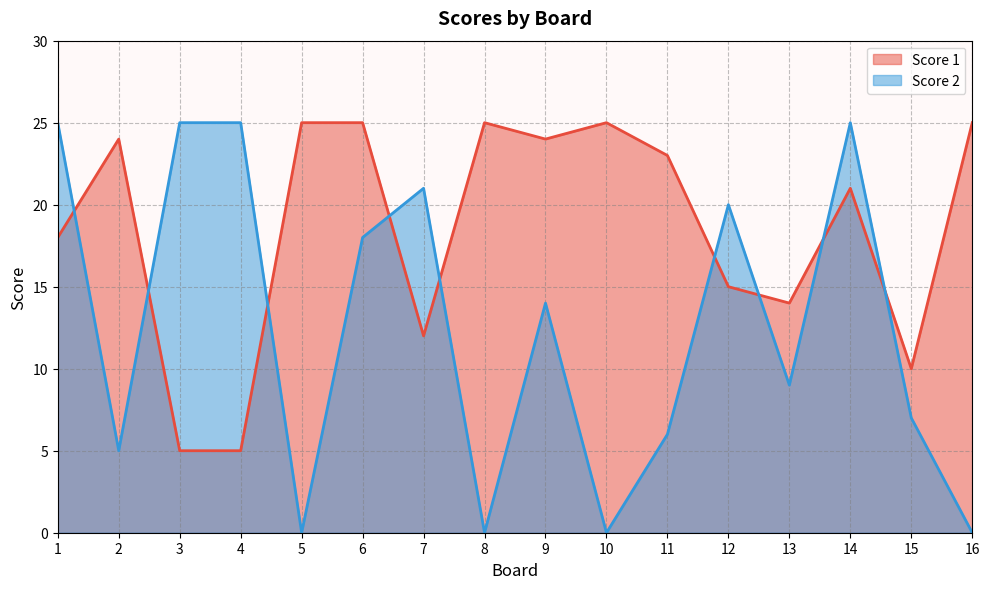

Reading left to right, what are all the values shown in this chart?

Score 1: 1=18	2=24	3=5	4=5	5=25	6=25	7=12	8=25	9=24	10=25	11=23	12=15	13=14	14=21	15=10	16=25
Score 2: 1=25	2=5	3=25	4=25	5=0	6=18	7=21	8=0	9=14	10=0	11=6	12=20	13=9	14=25	15=7	16=0